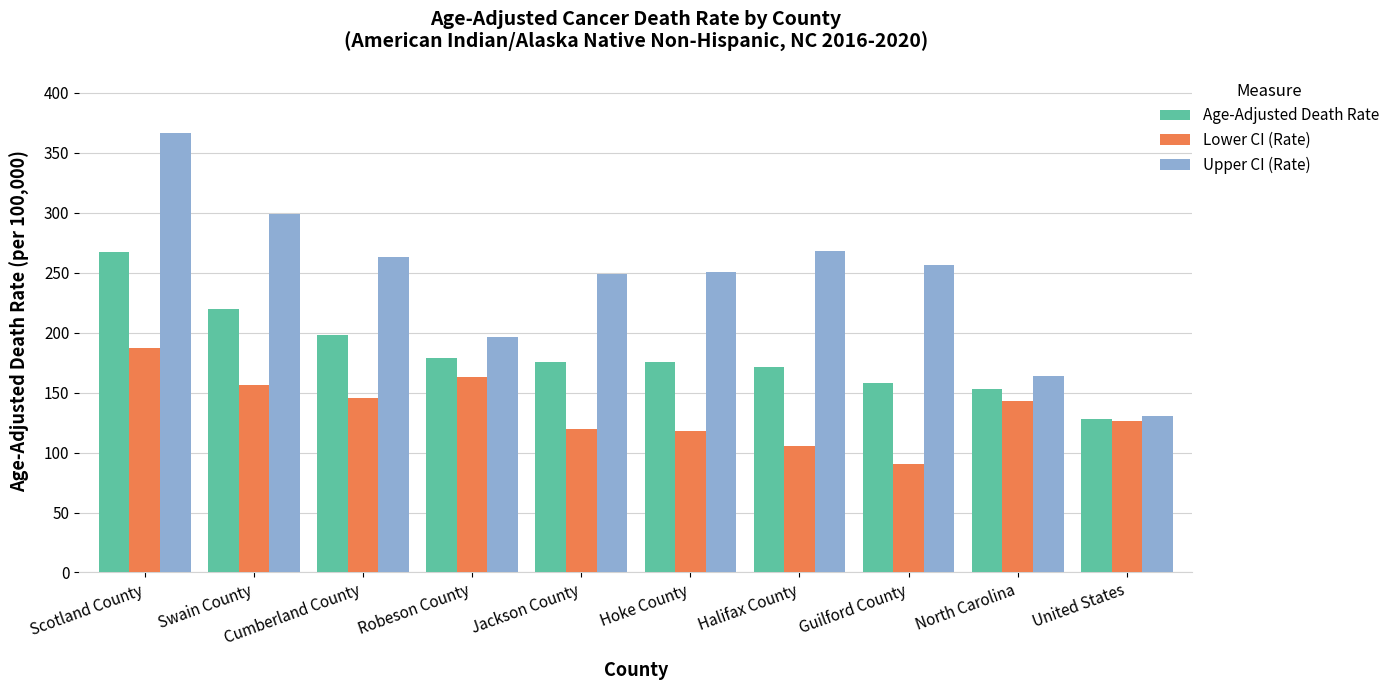

What is the label of the 1st bar from the left?

Scotland County